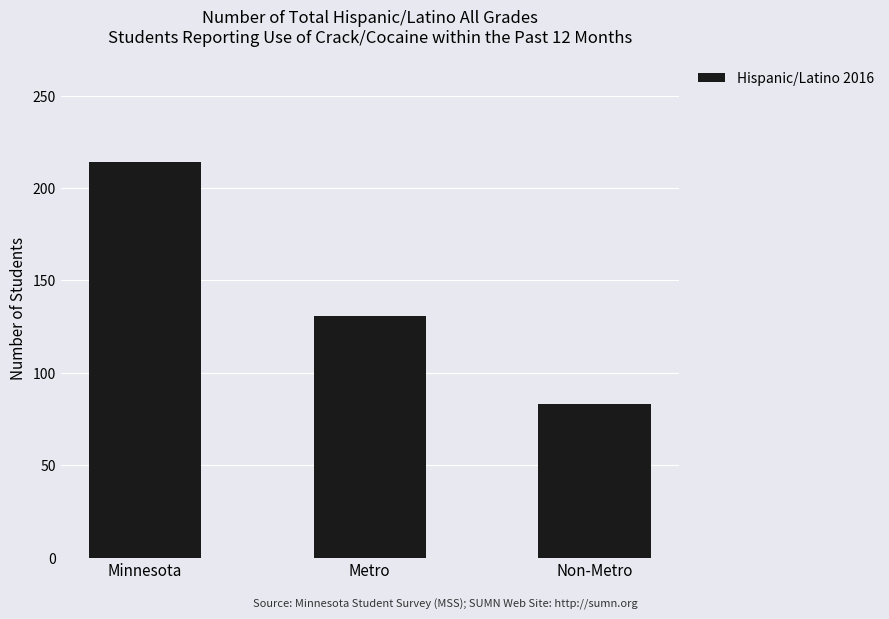

What is the difference between the maximum and minimum values?

131